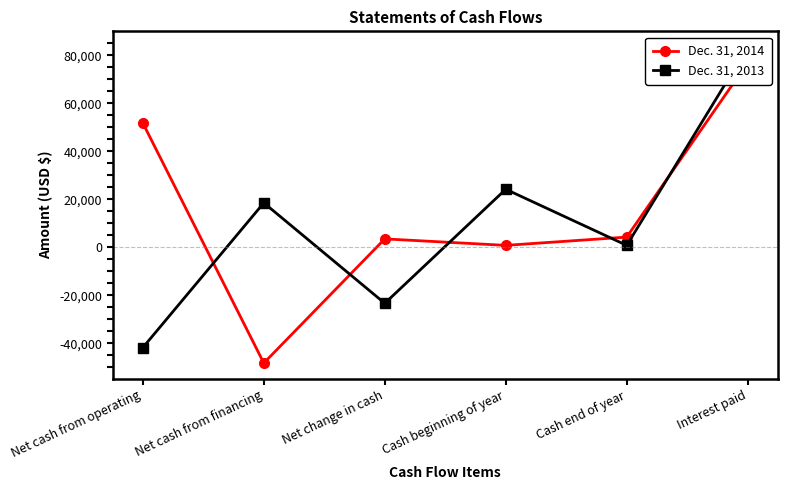

How many interior local valleys does the Dec. 31, 2013 series have?

2